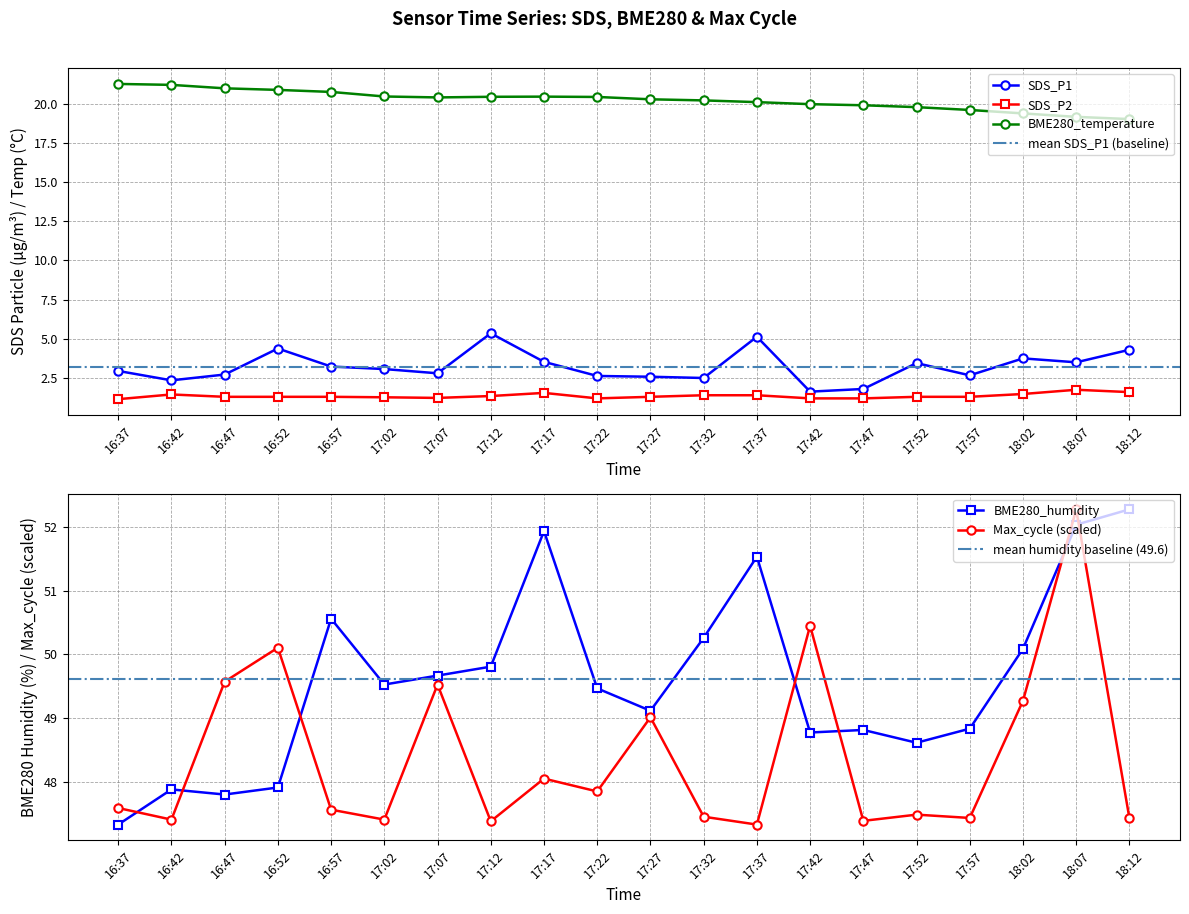

At how many categories does at least one series exceed 15?

20